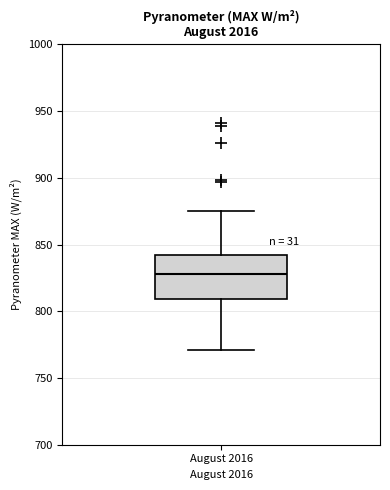

Transcribe this box plot: give where the median line is, the range the box spans, and where the two whiskers end, as read against the y-axis. The values are not printed on the chart, so give them approximately, as read against the axis.

median 830, box 810 to 840, whiskers 770 to 875